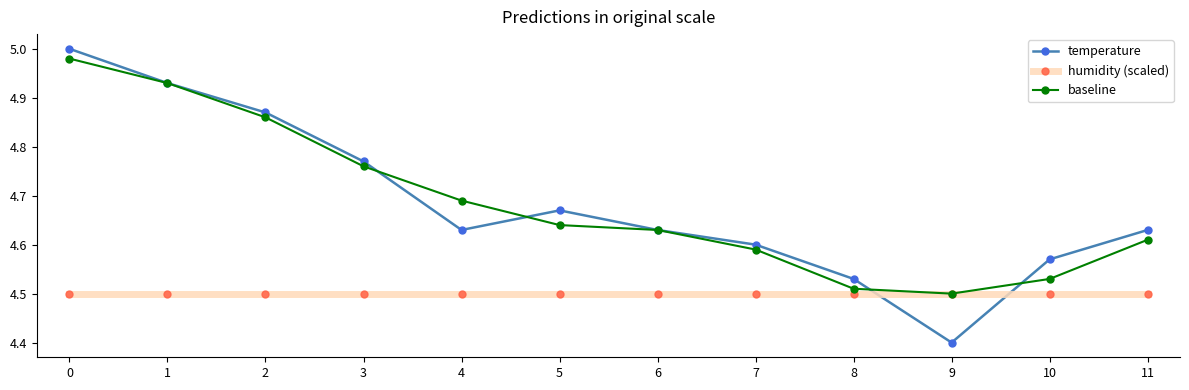

Which series changed the most between 2 and 10?

baseline